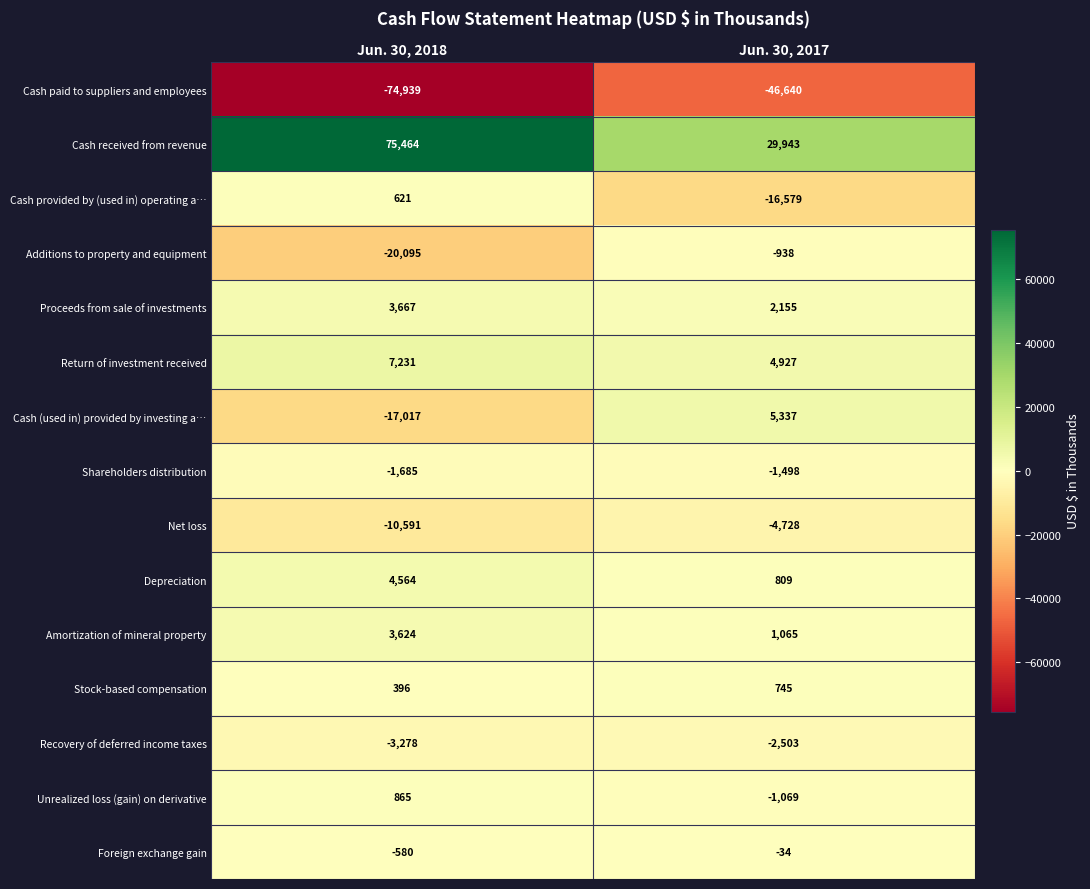

At which label is Shareholders distribution closest to -1591?

Jun. 30, 2017